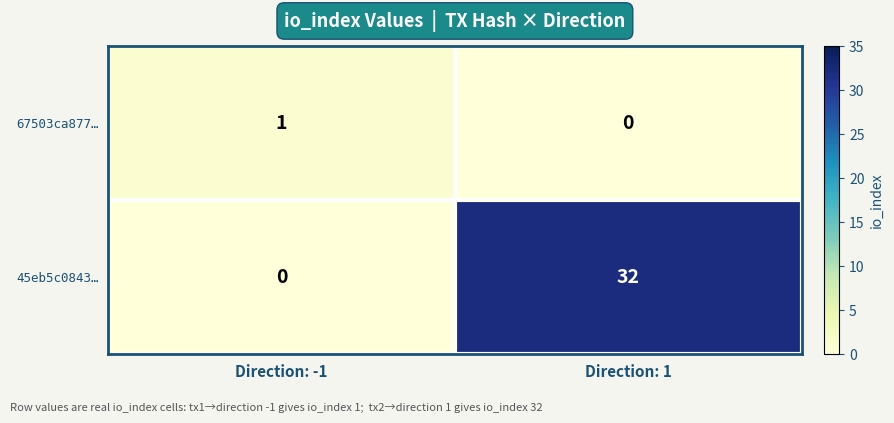

Reading right to left, list all the values displayed in this chart.

67503ca877…: 0	1
45eb5c0843…: 32	0